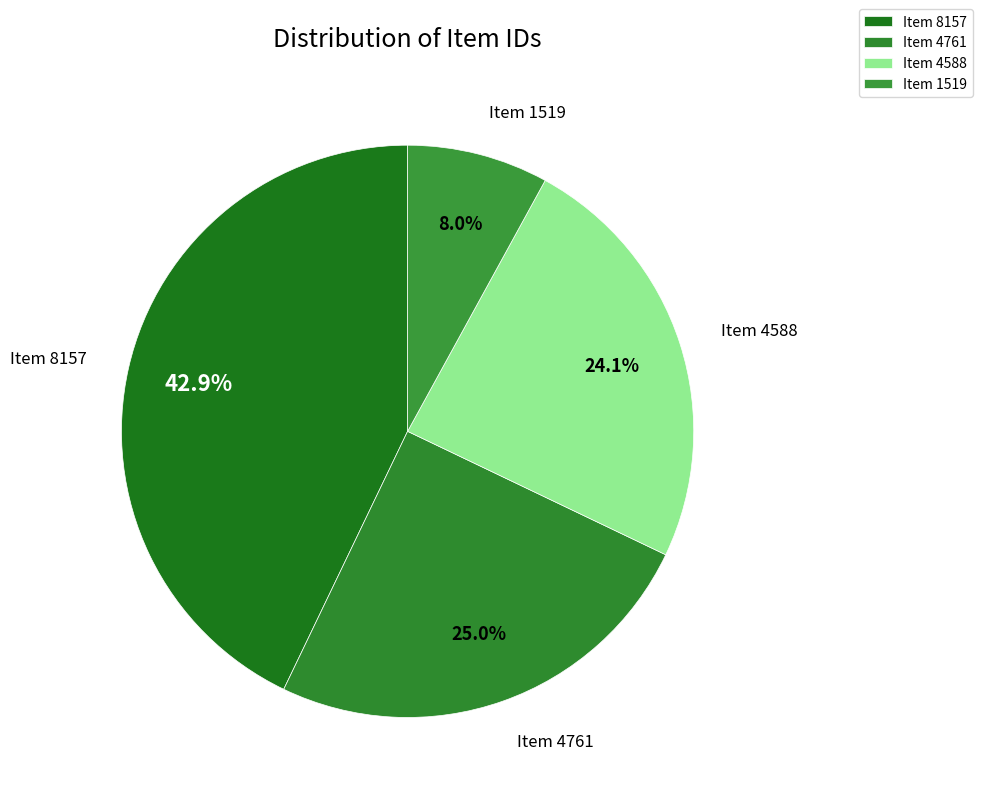

To the nearest percent, what is the combined percentage of Item 8157 and Item 1519?

51%